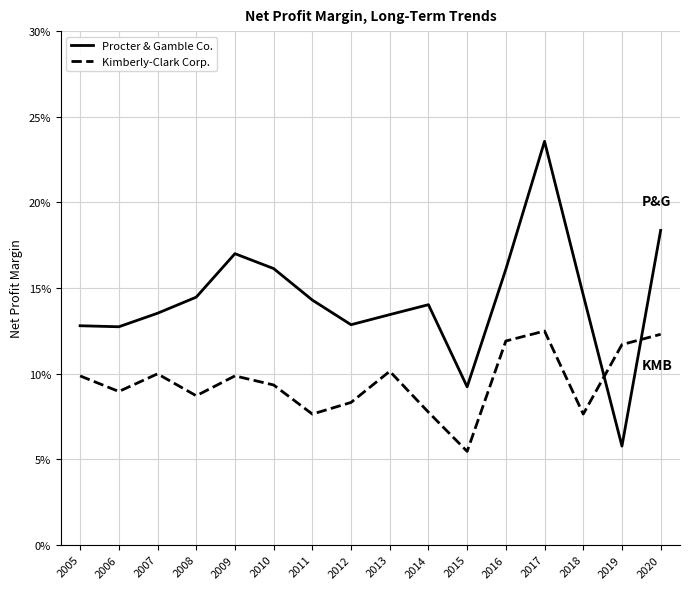

Is this an area chart (filled region under the line)?

No